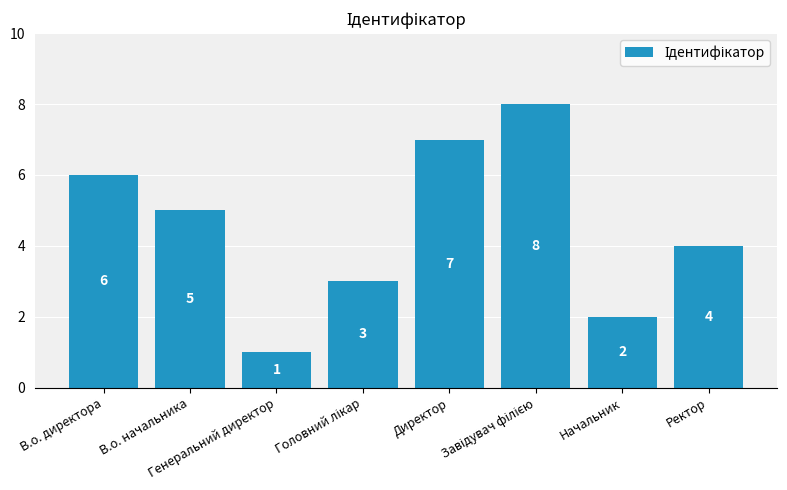

How many series are shown in this chart?

1